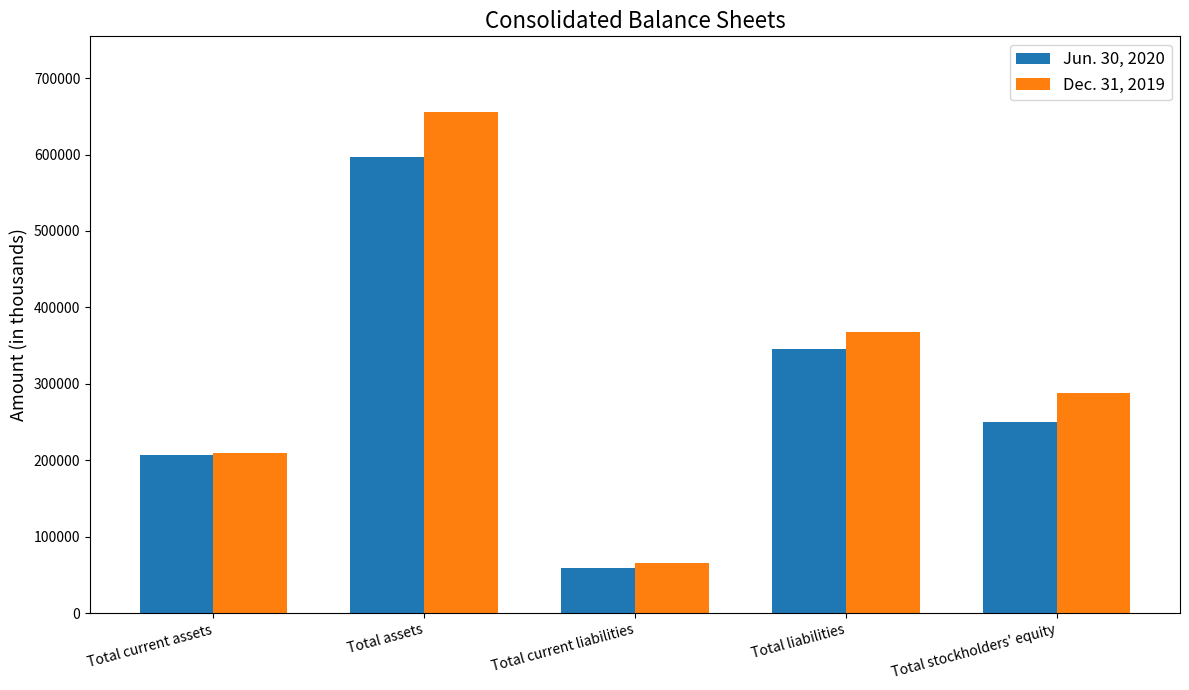

Is it true that Dec. 31, 2019 equals 65987 at Total current liabilities?

True